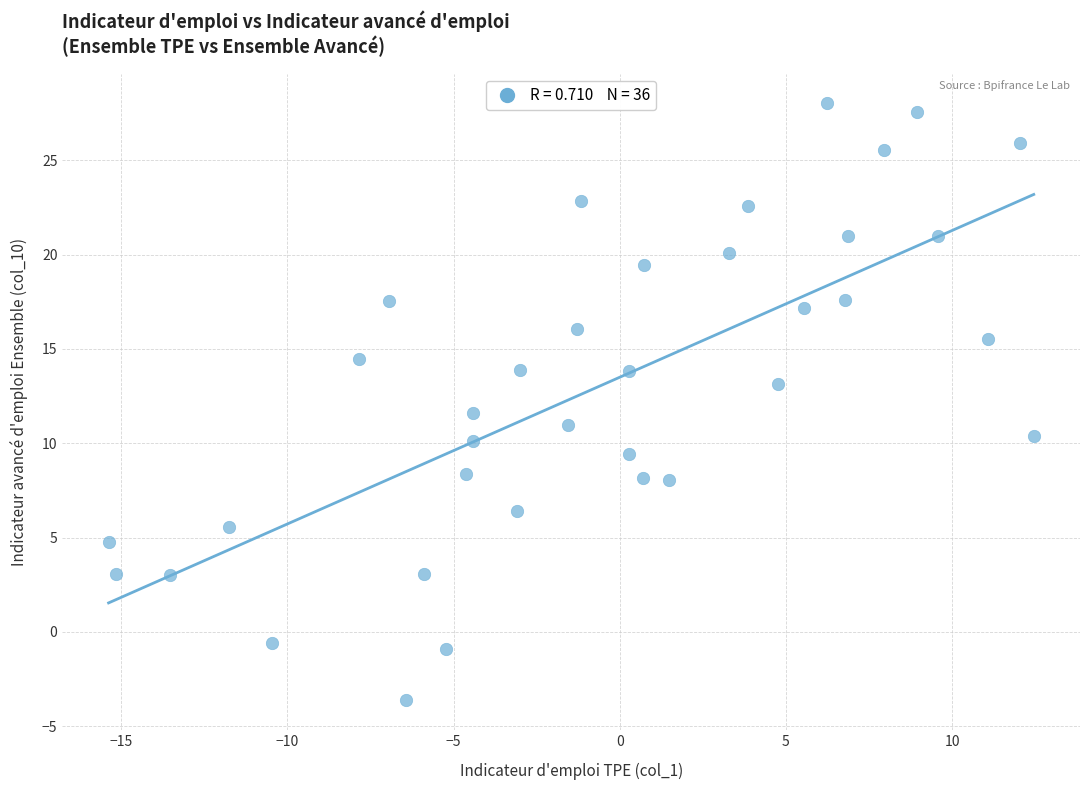

What Y value in the scatter plot is closest to 12?

11.6